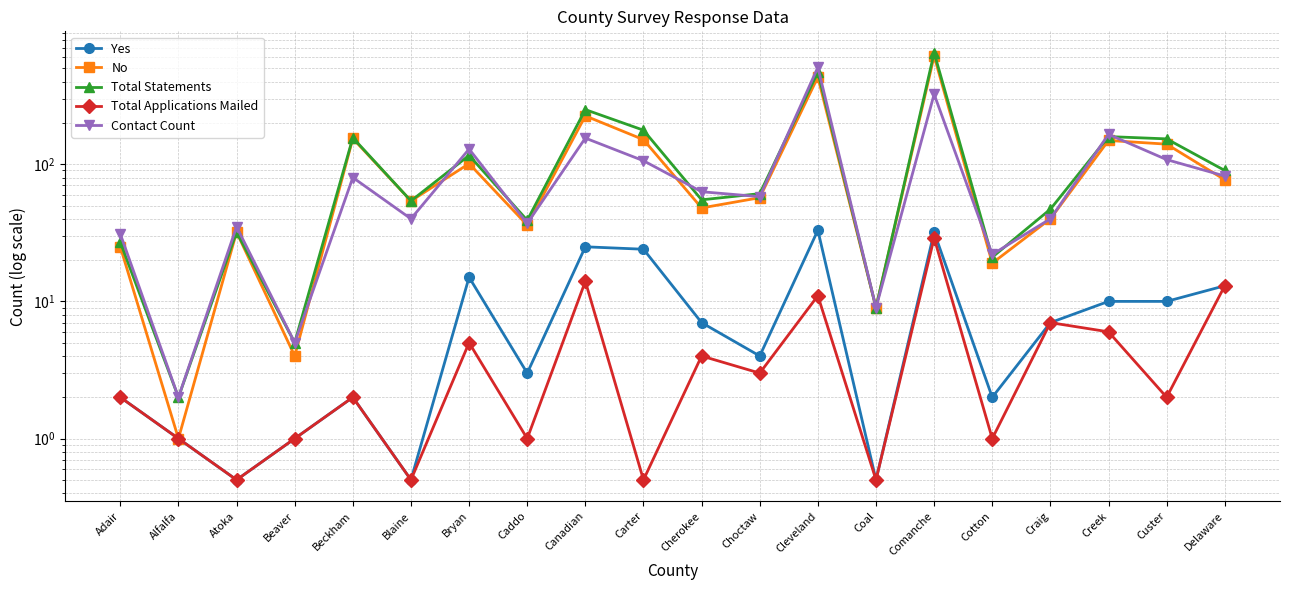

Which series has the largest total across all categories?

Total Statements